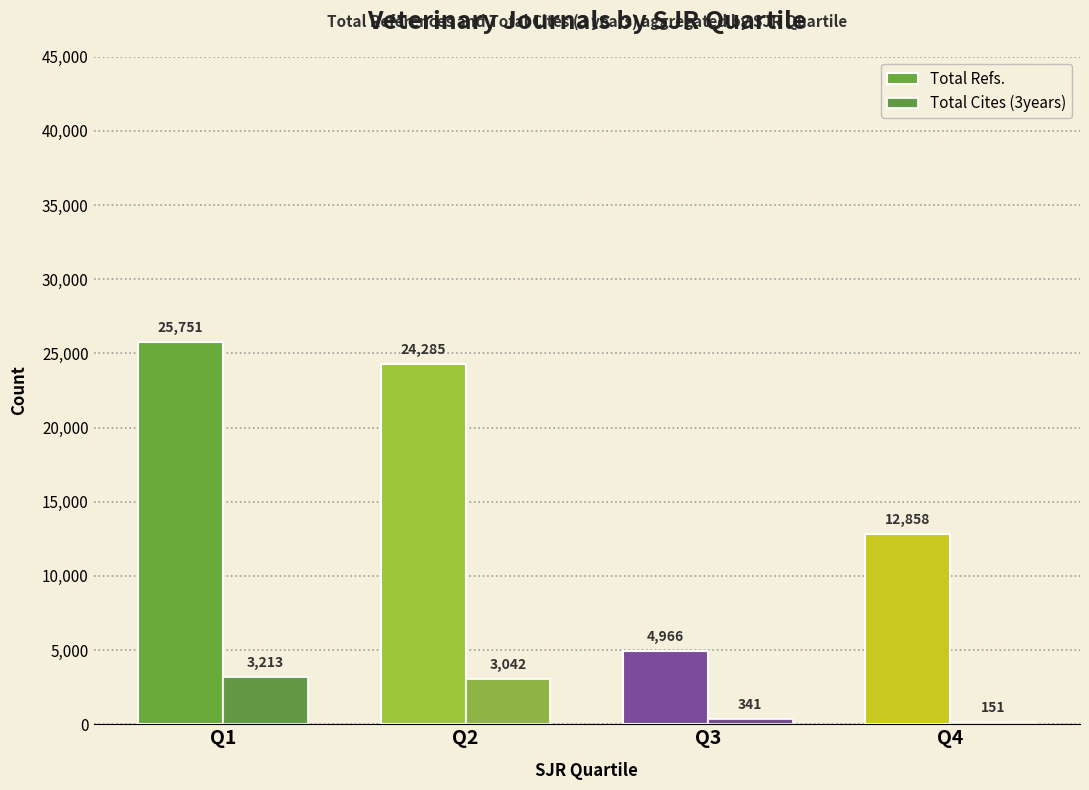

At which label does Total Refs. reach its peak?

Q1